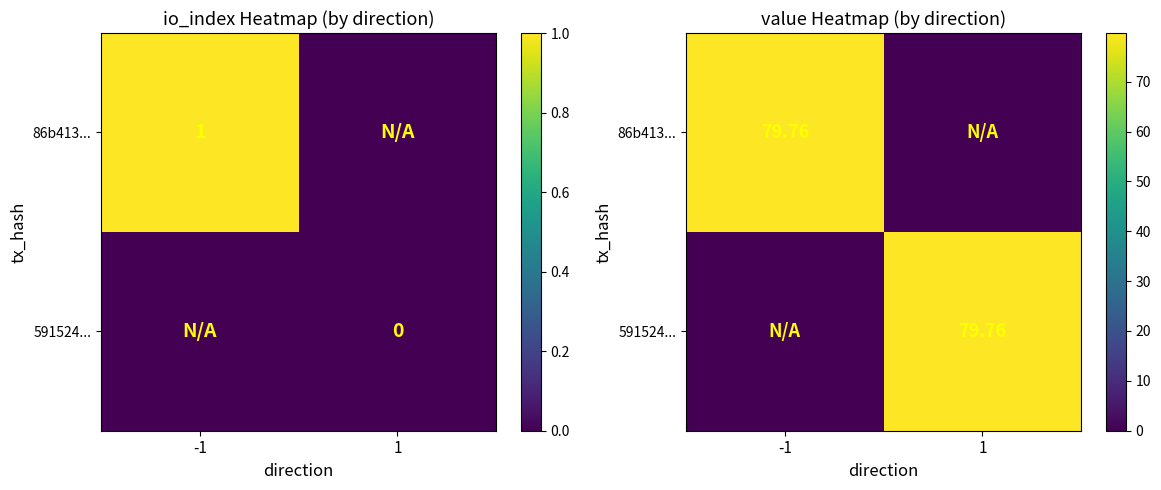

What is the difference between the maximum and minimum values in the 86b413... series?

79.8